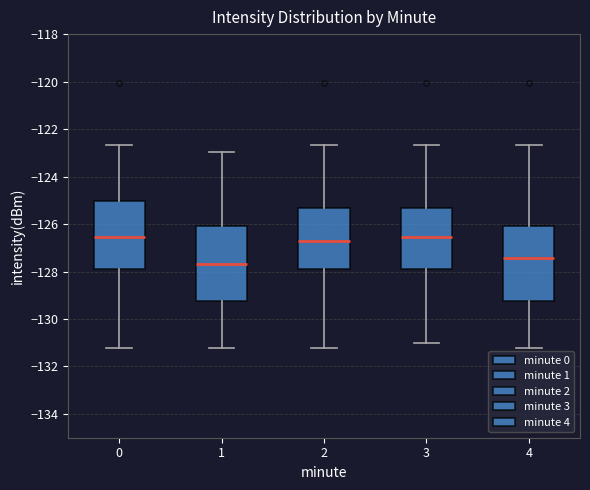

Reading left to right, read every box against the y-axis: the position of its median line, the range the box covers, and the ends of its whiskers. The values are not printed on the chart, so give them approximately, as read against the axis.

0: median -126.6, box -128.0 to -125.0, whiskers -131.2 to -122.6
1: median -127.6, box -129.2 to -126.0, whiskers -131.2 to -123.0
2: median -126.8, box -128.0 to -125.4, whiskers -131.2 to -122.6
3: median -126.6, box -128.0 to -125.4, whiskers -131.0 to -122.6
4: median -127.4, box -129.2 to -126.0, whiskers -131.2 to -122.6